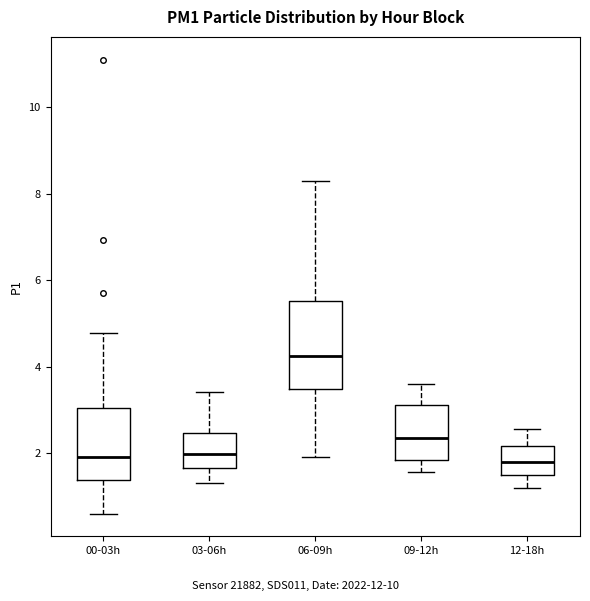

Which box's median line is the highest?

06-09h